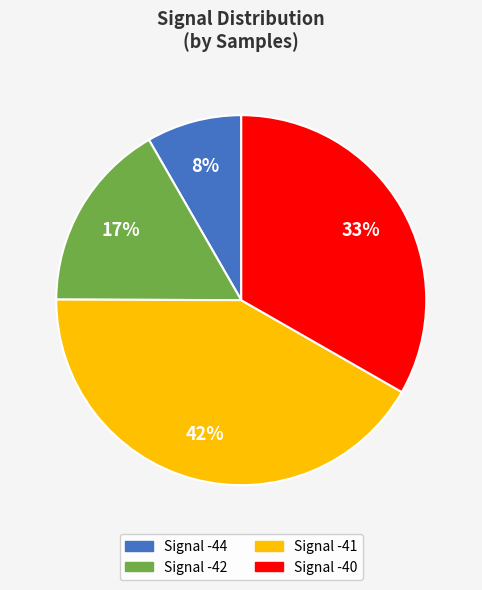

What percentage is the Signal -40 slice, to the nearest percent?

33%